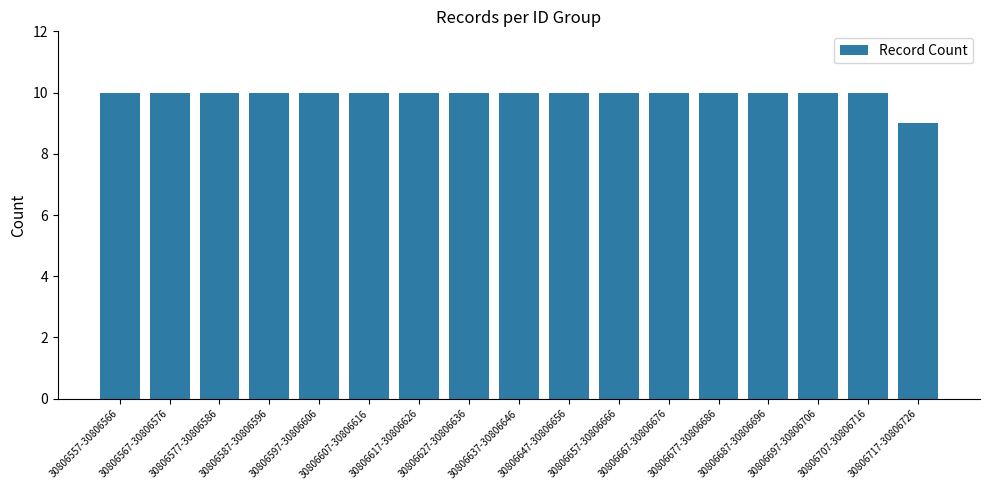

Reading left to right, extract all data points from this chart.

10	10	10	10	10	10	10	10	10	10	10	10	10	10	10	10	9